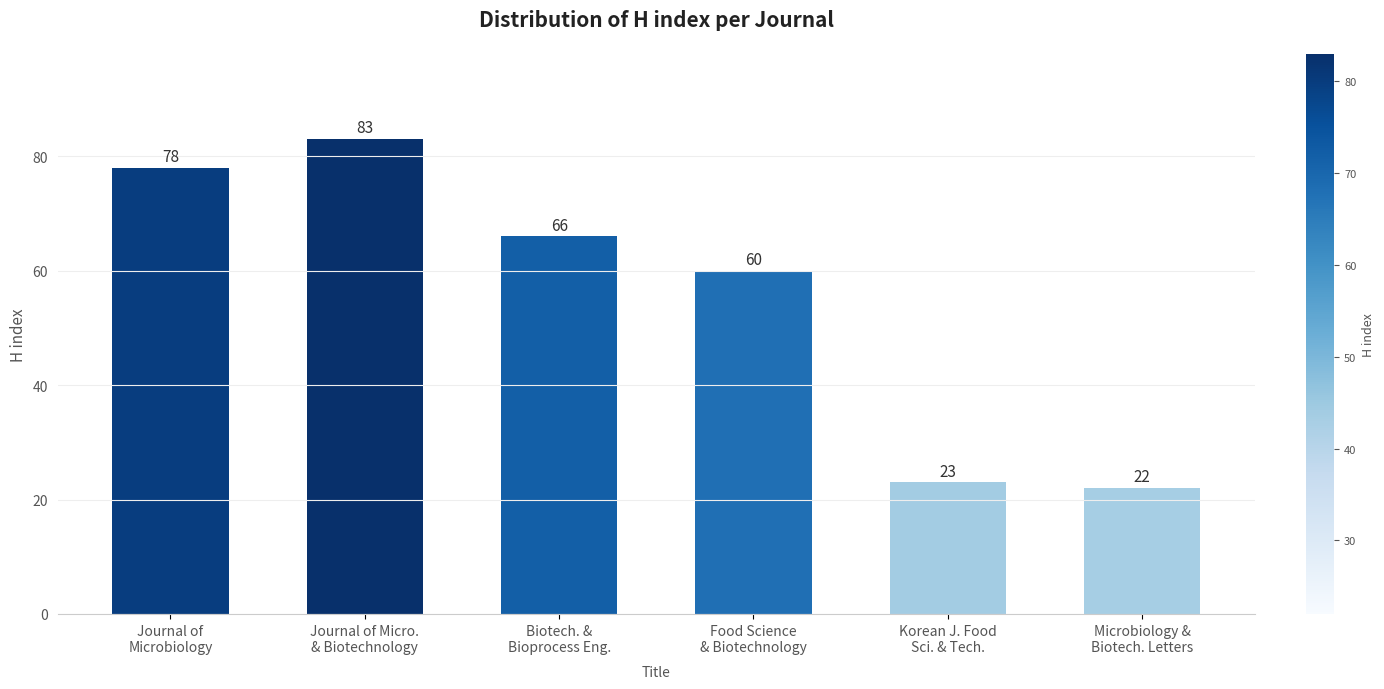

How many values are below 66?

3